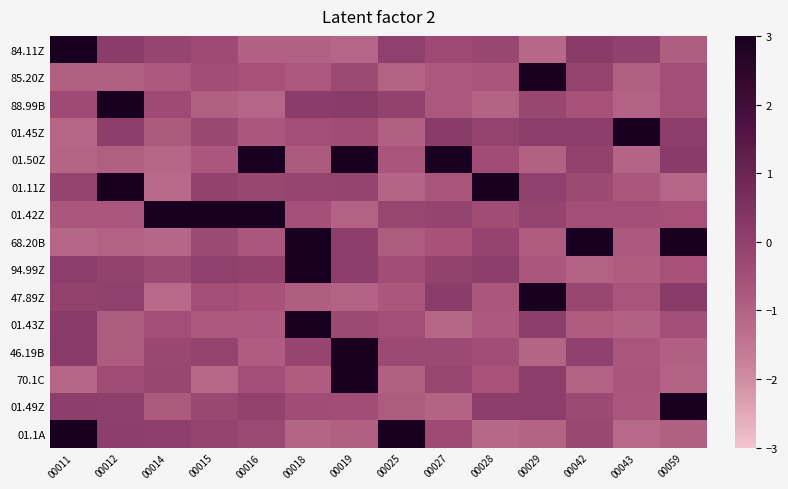

Which series changed the most between 00014 and 00019?

01.50Z